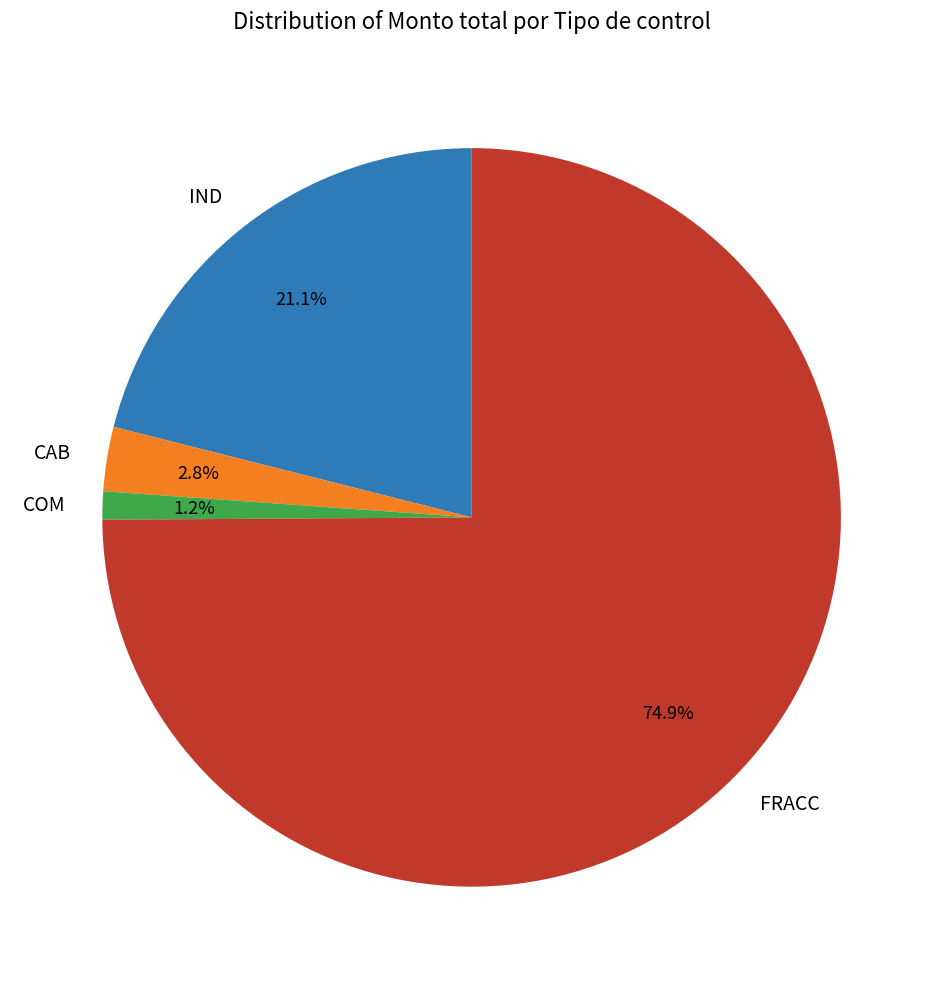

To the nearest percent, what is the average slice percentage?

25%